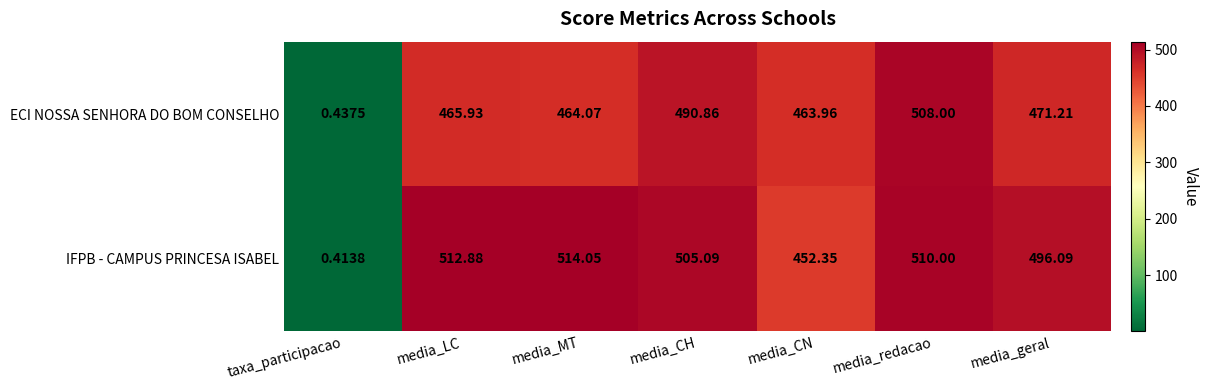

How many series are shown in this chart?

2